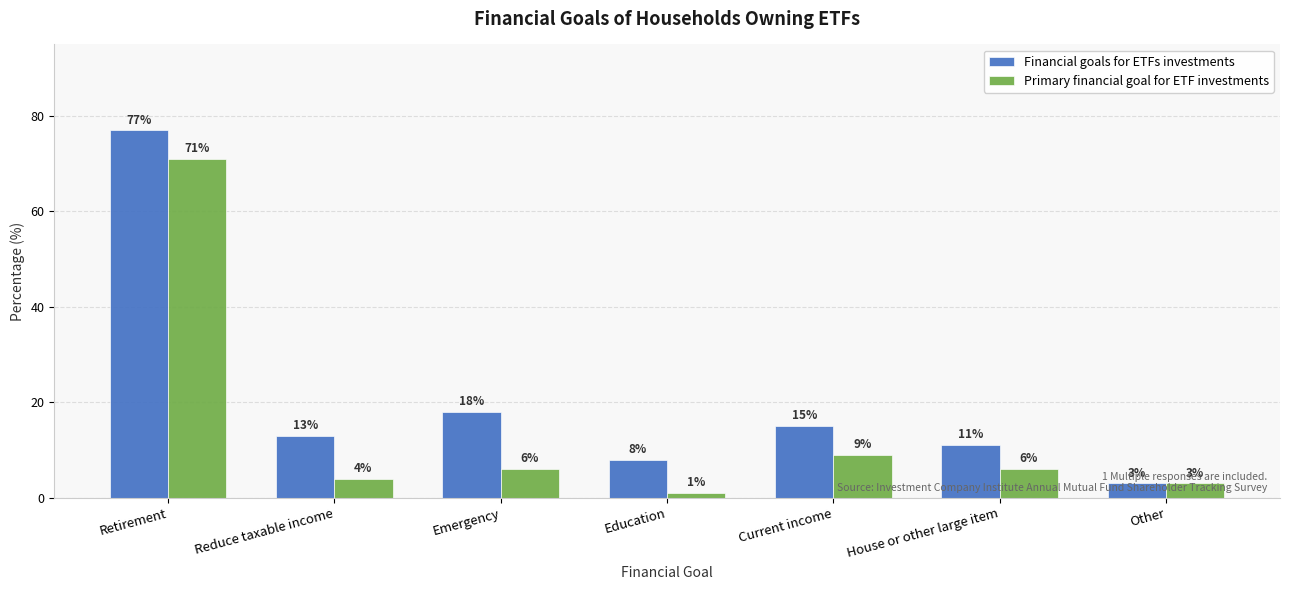

Reading right to left, extract all data points from this chart.

Financial goals for ETFs investments: 3	11	15	8	18	13	77
Primary financial goal for ETF investments: 3	6	9	1	6	4	71